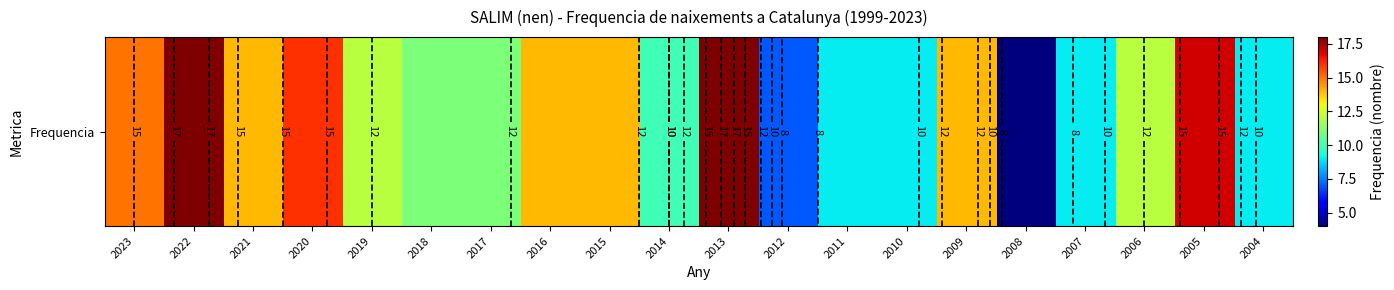

Rank the categories by value from highest to lowest.

2022, 2013, 2005, 2020, 2023, 2021, 2016, 2015, 2009, 2019, 2006, 2018, 2017, 2014, 2011, 2010, 2007, 2004, 2012, 2008